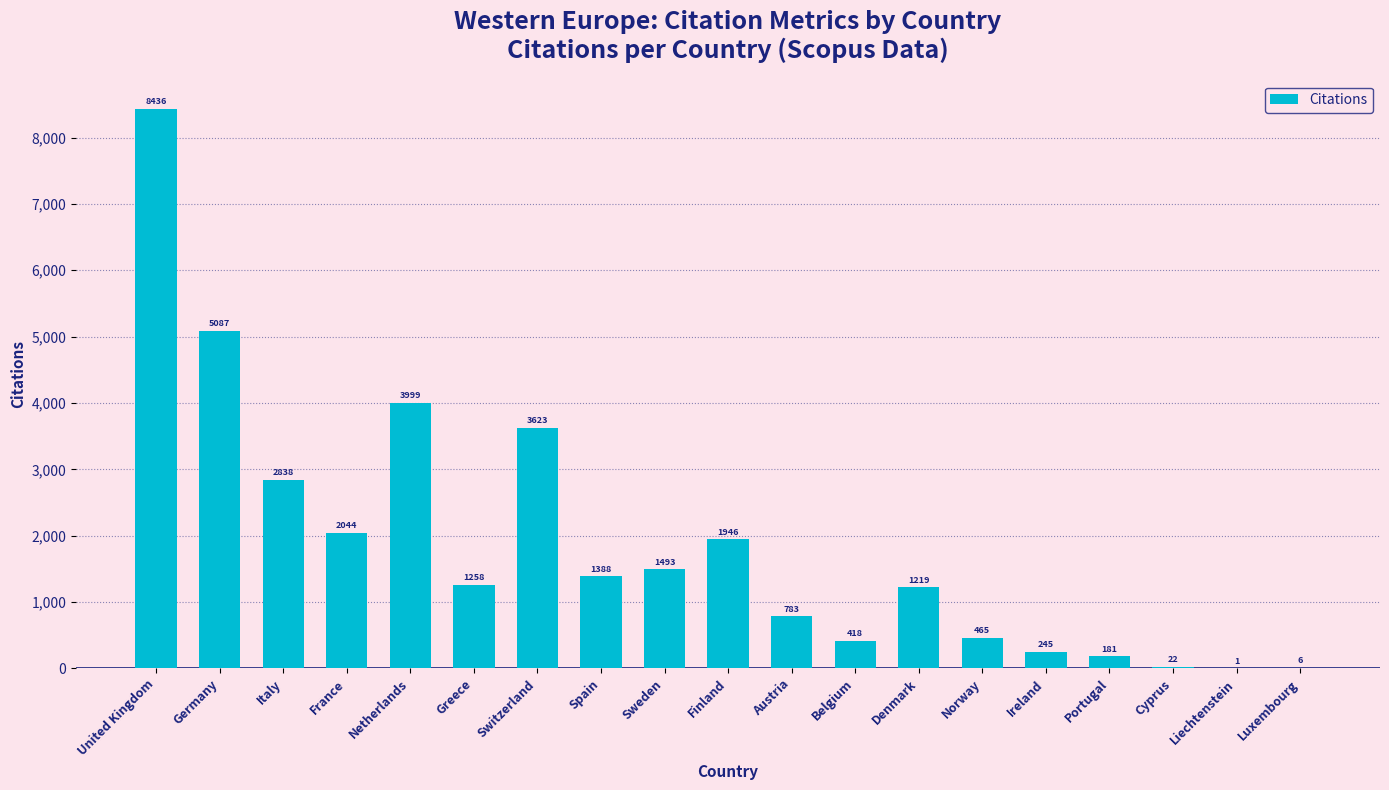

Count the number of categories in the chart.

19